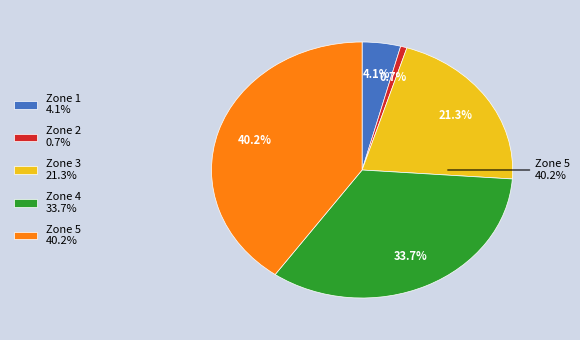

Is the sum of 4 and 3 greater than half?

No